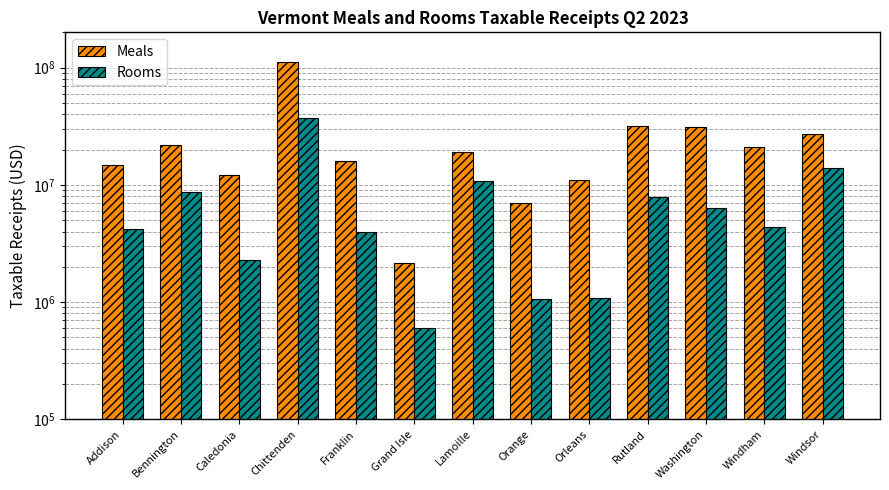

What is the sum of the Meals values at Caledonia and Windham?

33232273.9